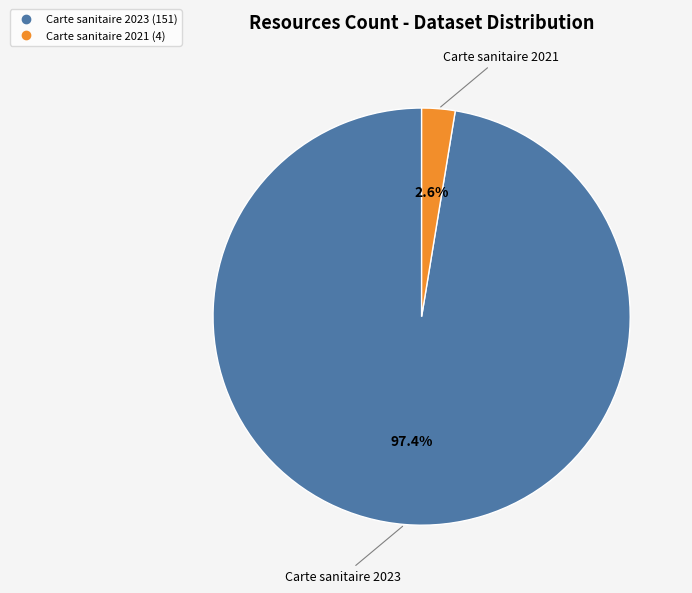

How much of the chart is everything except Carte sanitaire 2023?

2.6%